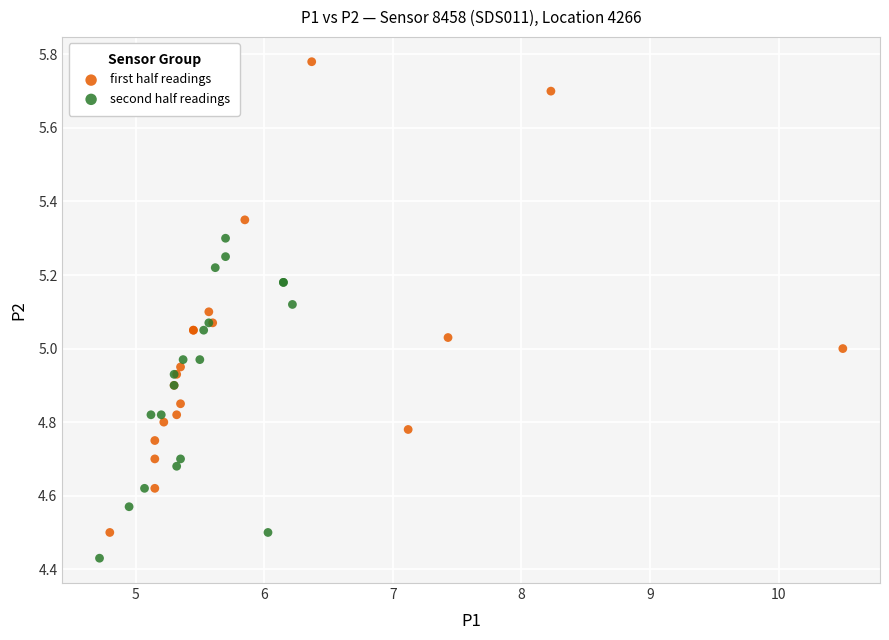

Which series has the largest Y range (max minus min)?

first half readings